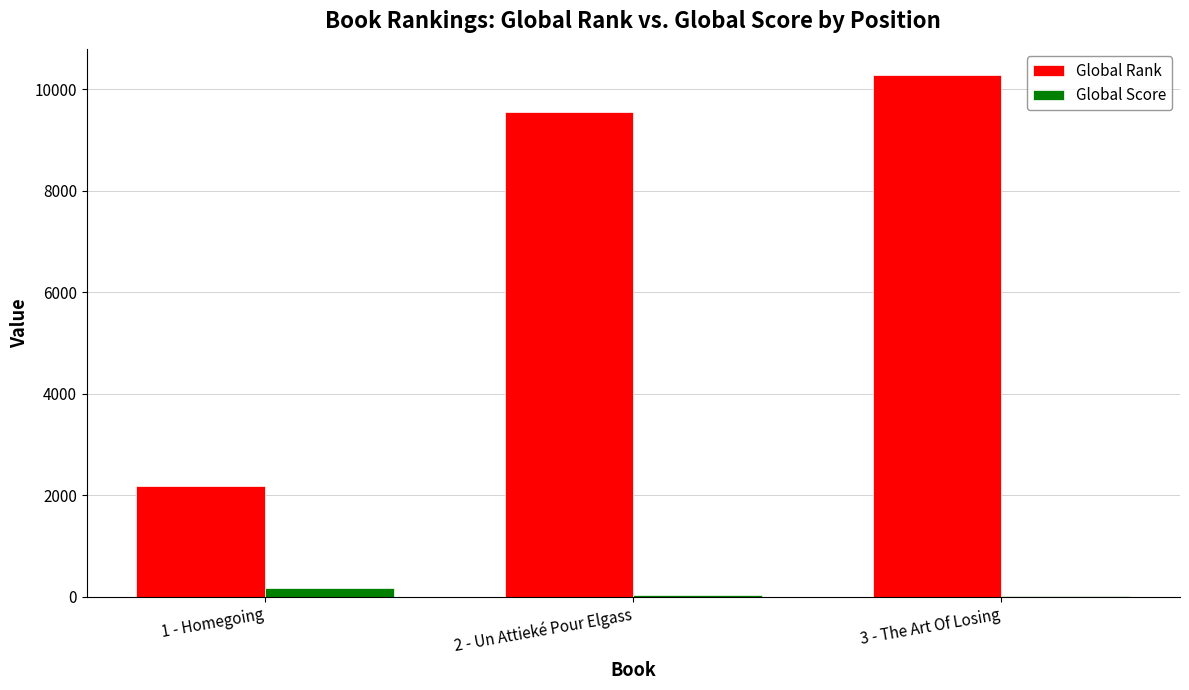

Is the value of Global Rank at 3 - The Art Of Losing greater than the value of Global Score at 2 - Un Attieké Pour Elgass?

Yes